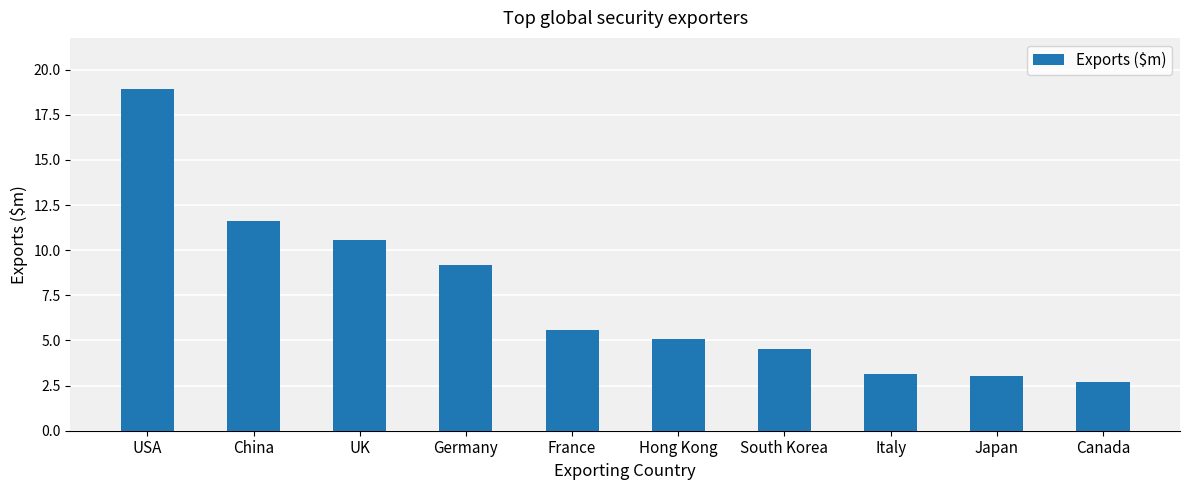

What is the change in value from UK to Italy?

-7.4